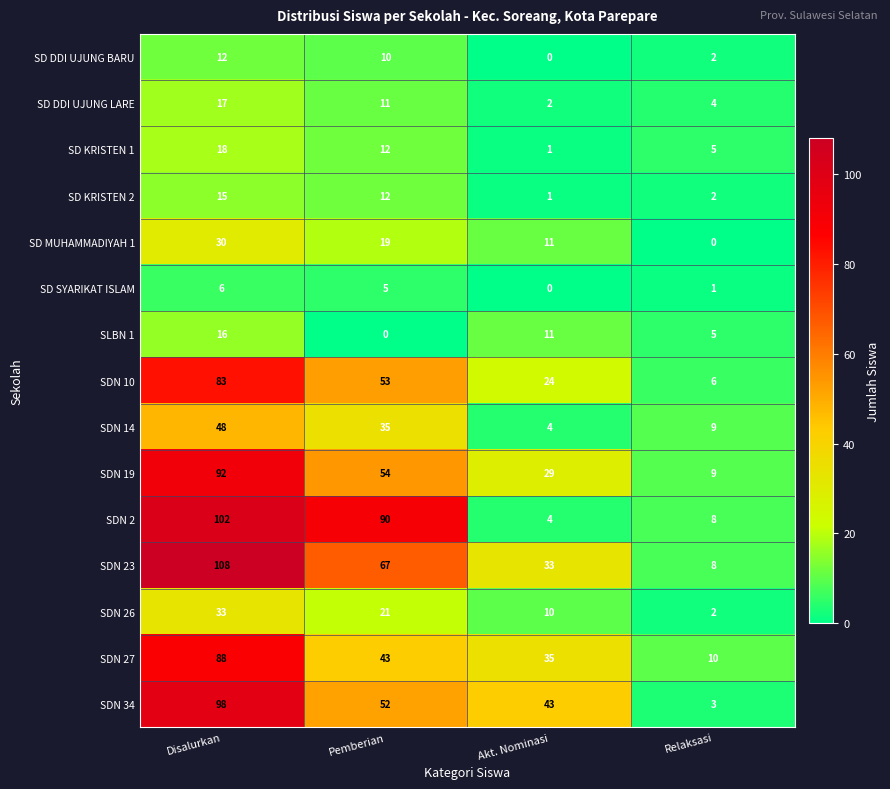

What is the maximum value shown in the chart?

108